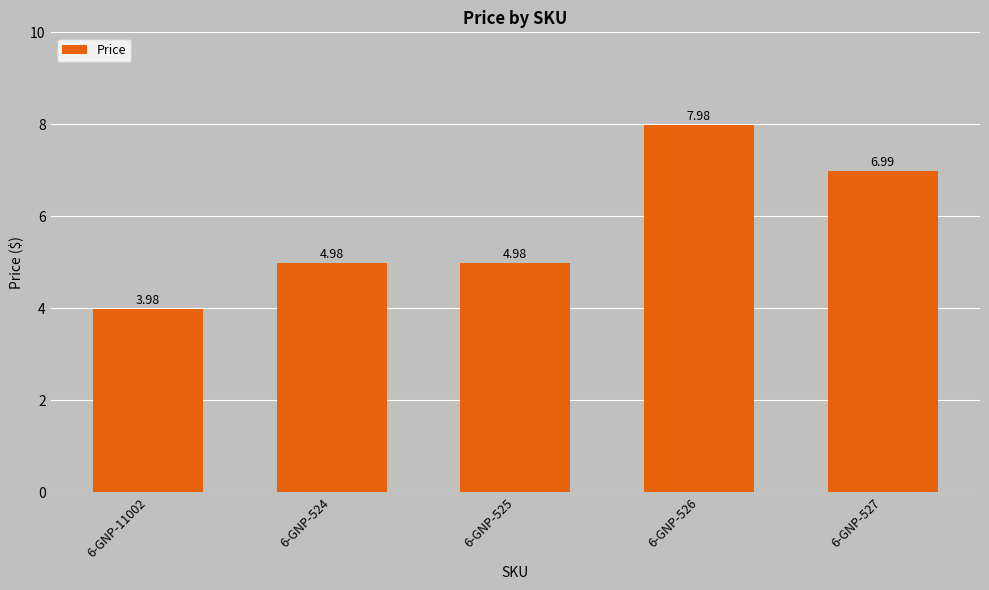

Read the value at 6-GNP-525.

5.0